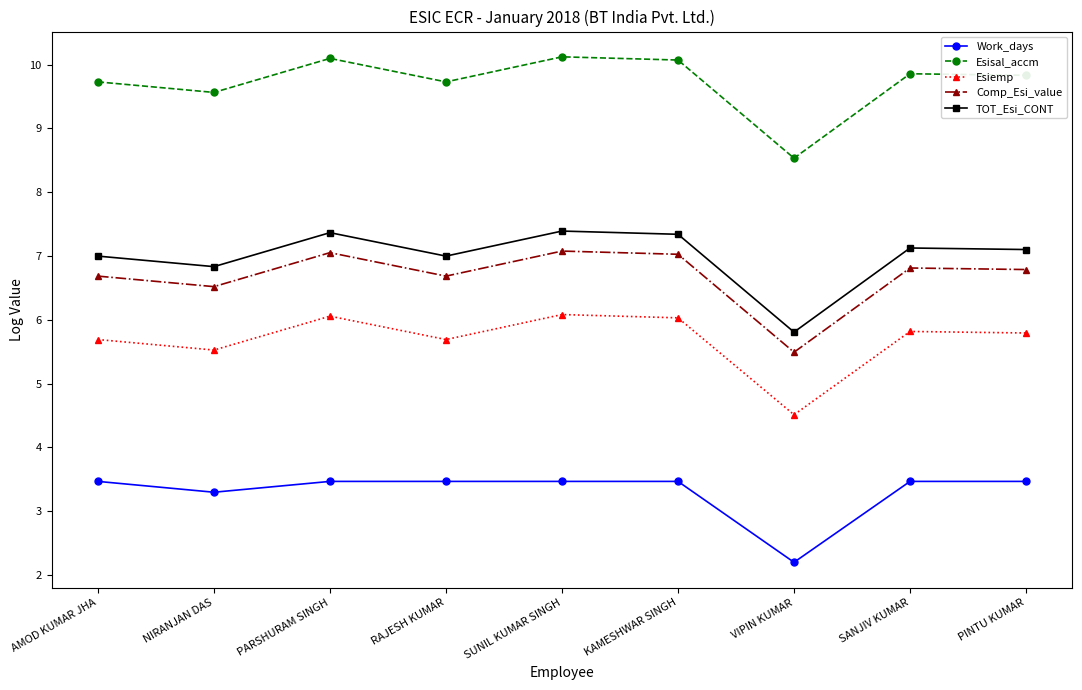

List the series in order of their peak value, lowest first.

Work_days, Esiemp, Comp_Esi_value, TOT_Esi_CONT, Esisal_accm